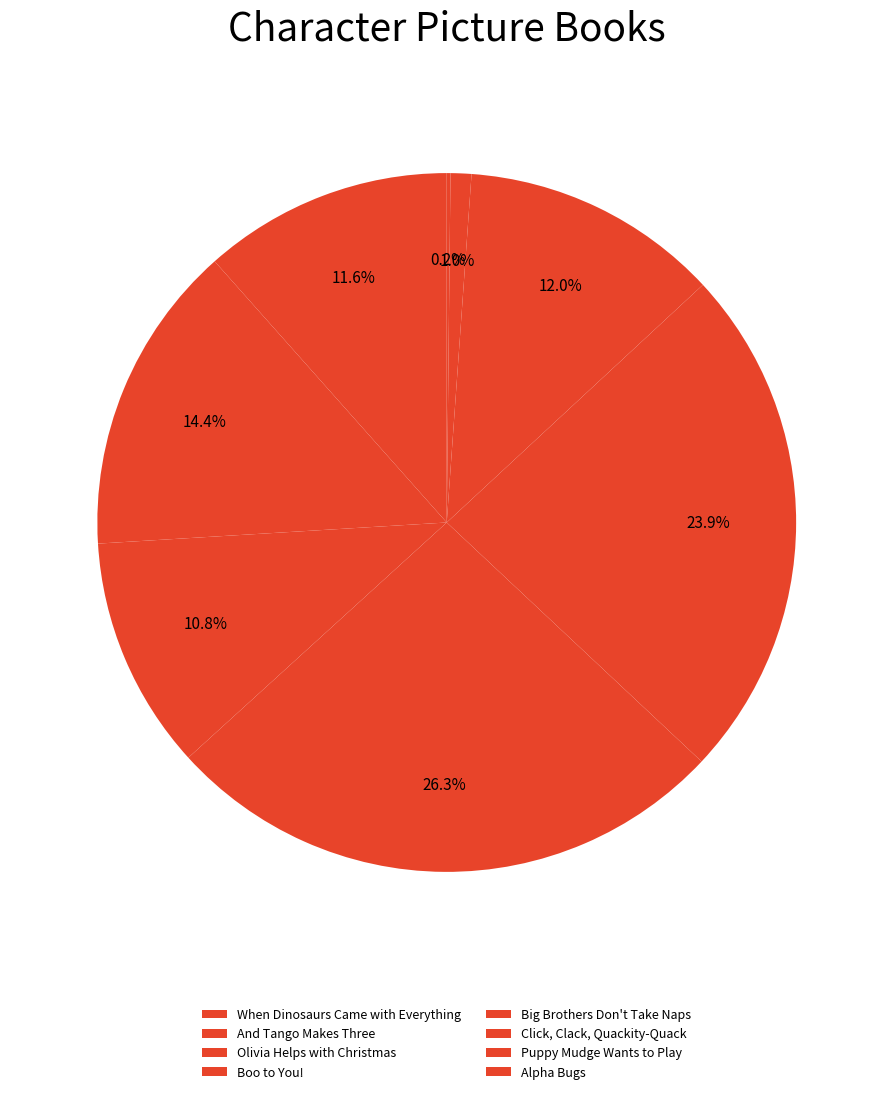

To the nearest percent, what is the difference between the And Tango Makes Three and When Dinosaurs Came with Everything slice percentages?

3%